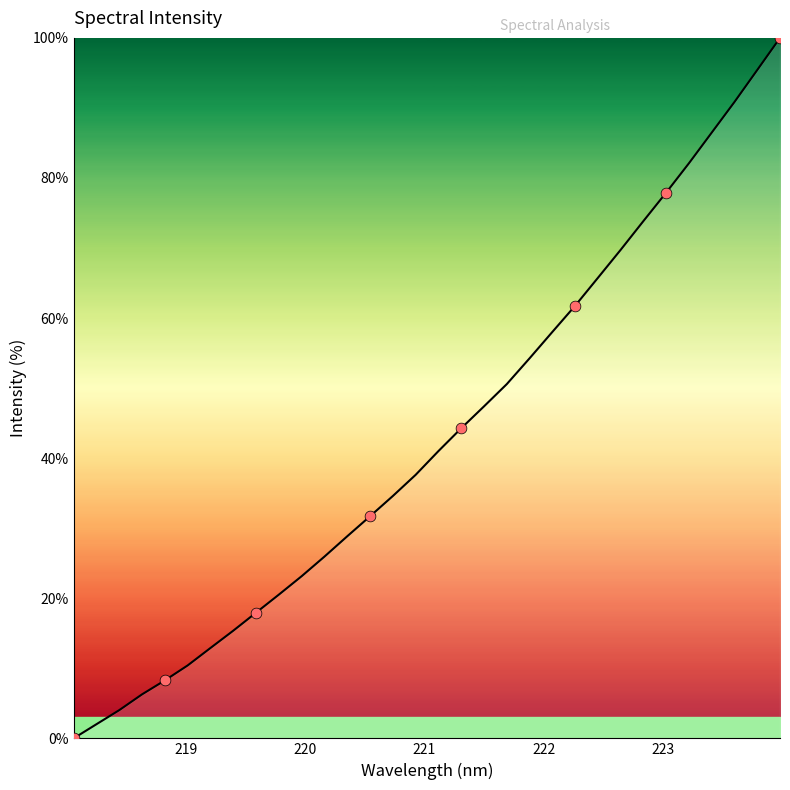

What is the maximum value shown in the chart?

100.0